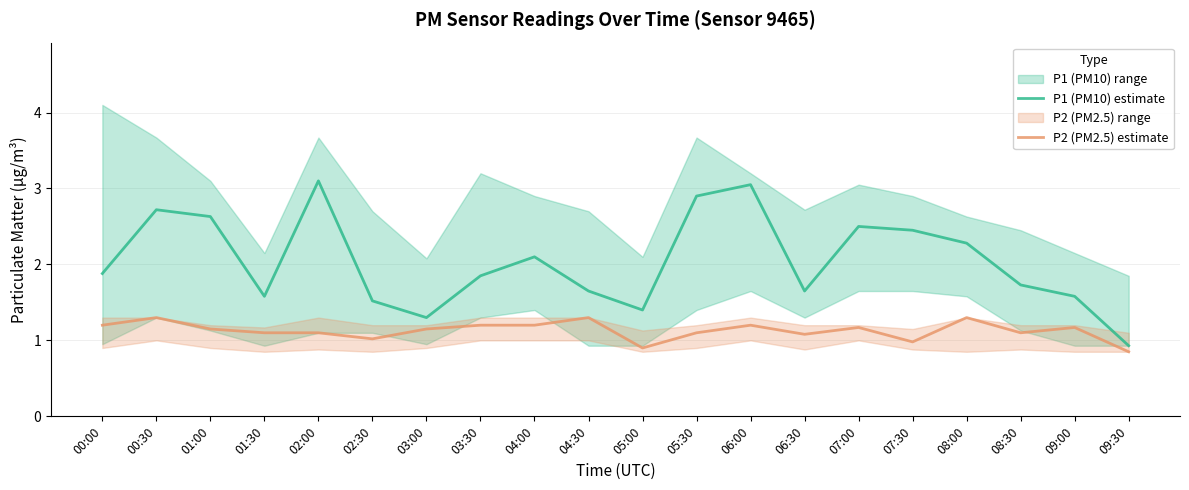

What is the label of the 10th point from the left?

04:30